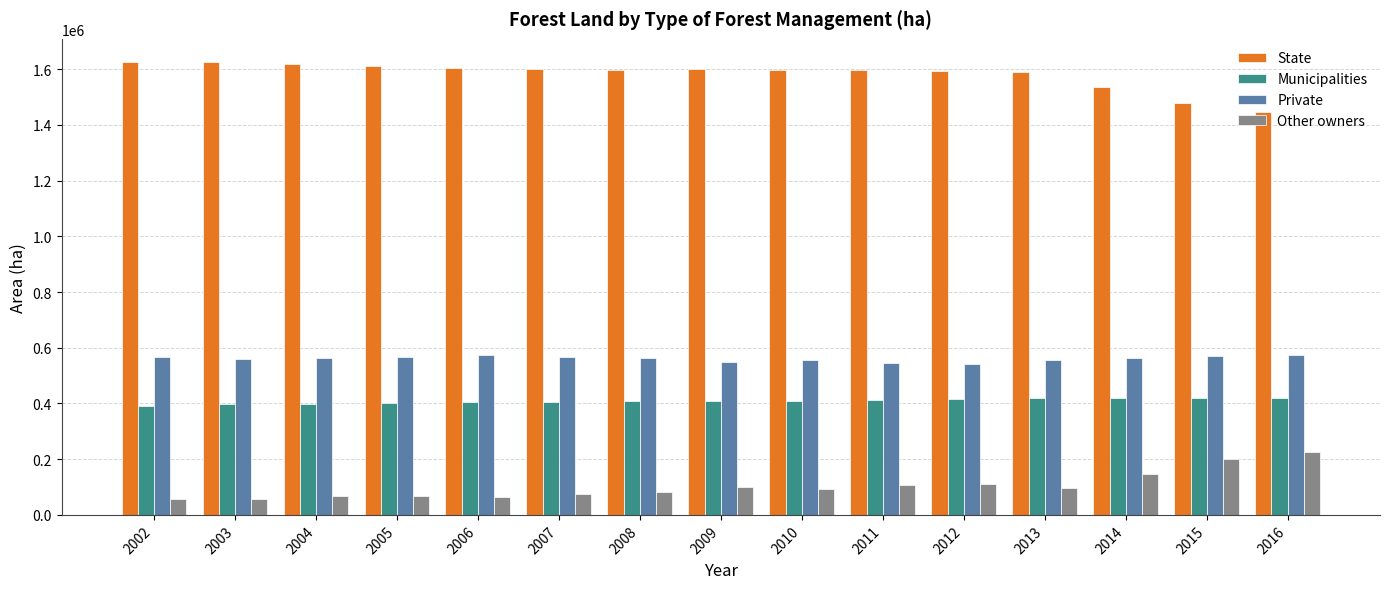

What is the difference between the maximum and second lowest values in the Municipalities series?

22719